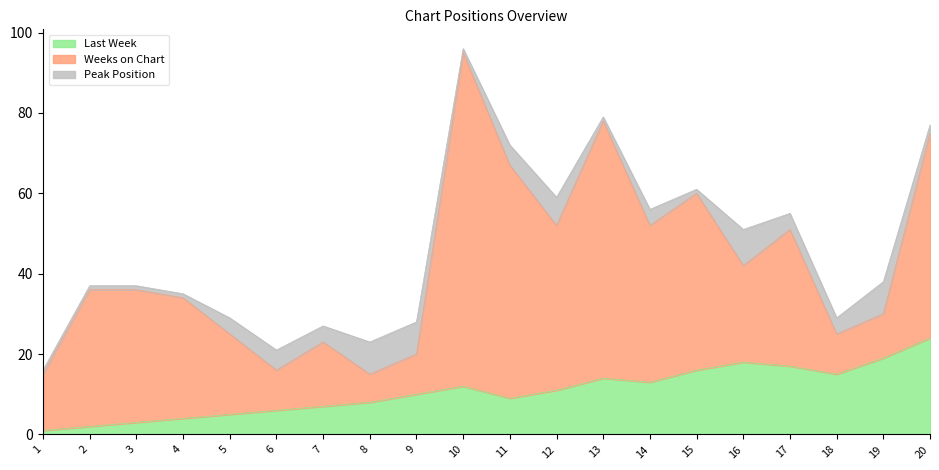

Which series has the largest total across all categories?

Weeks on Chart